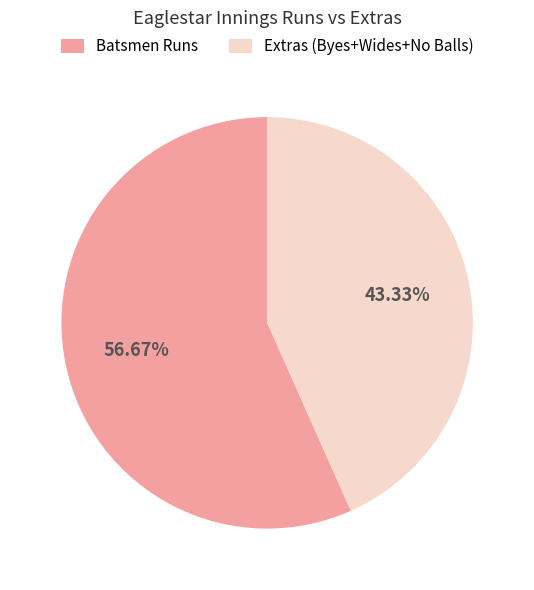

What is the largest slice in the pie chart?

Batsmen Runs